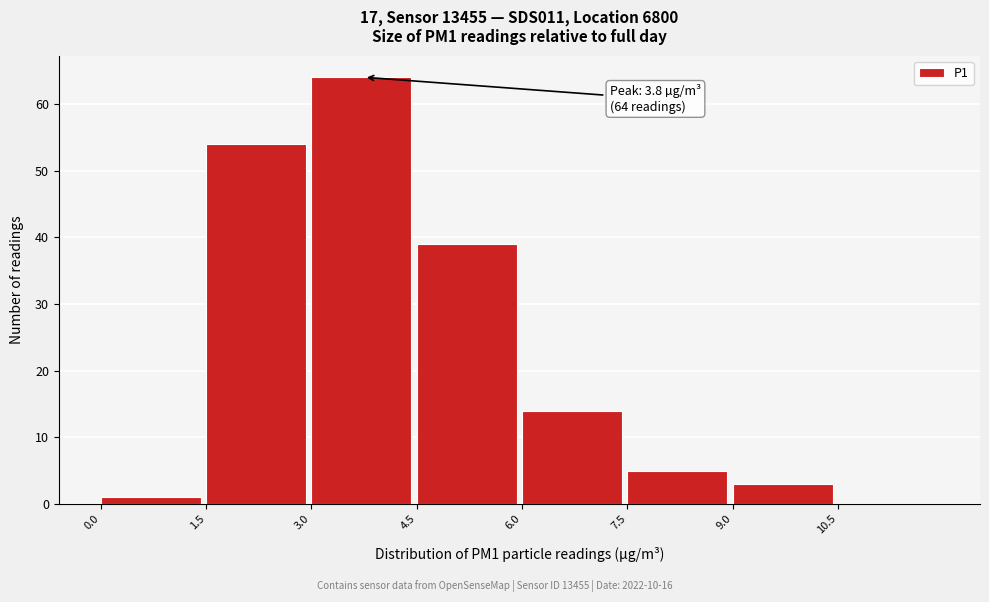

Which range on the x-axis has the tallest bar?

3.0 to 4.5